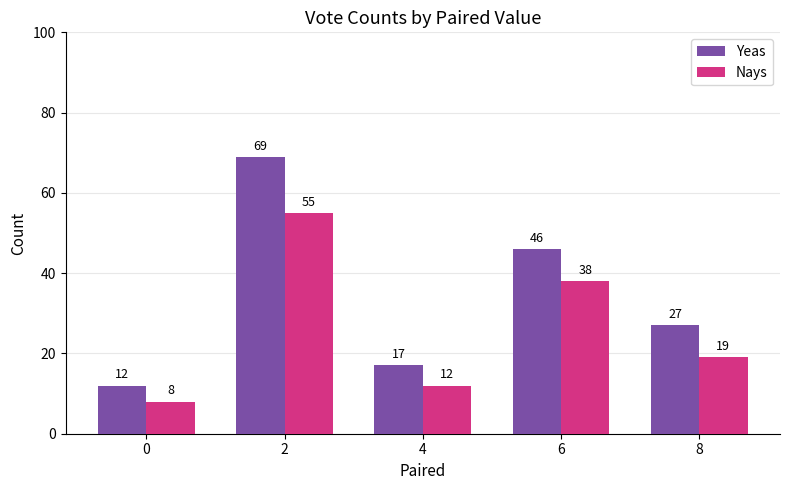

How many bars are there in each group?

2